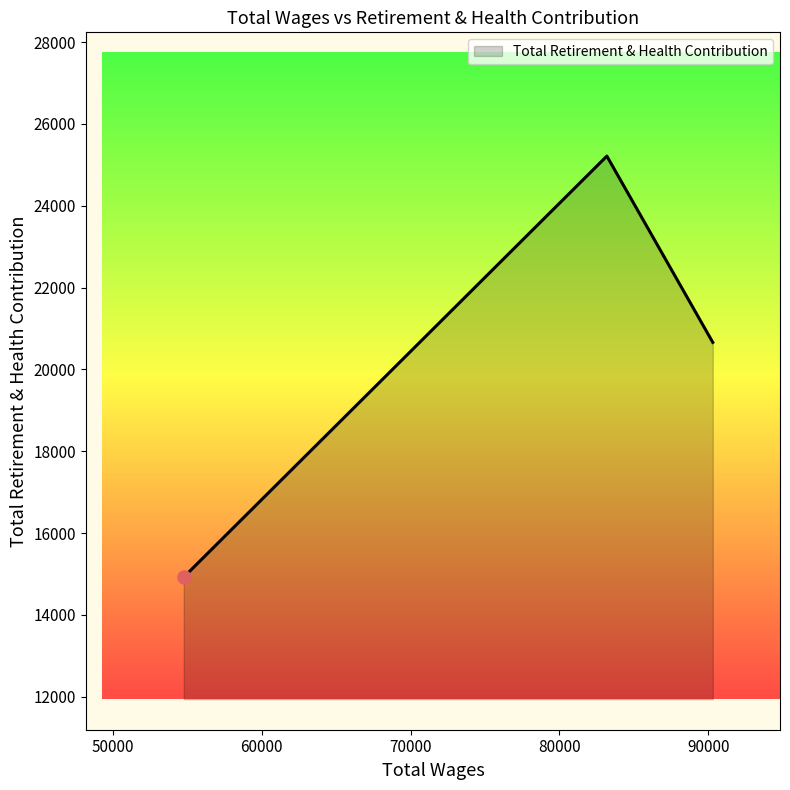

What is the smallest value displayed?

14922